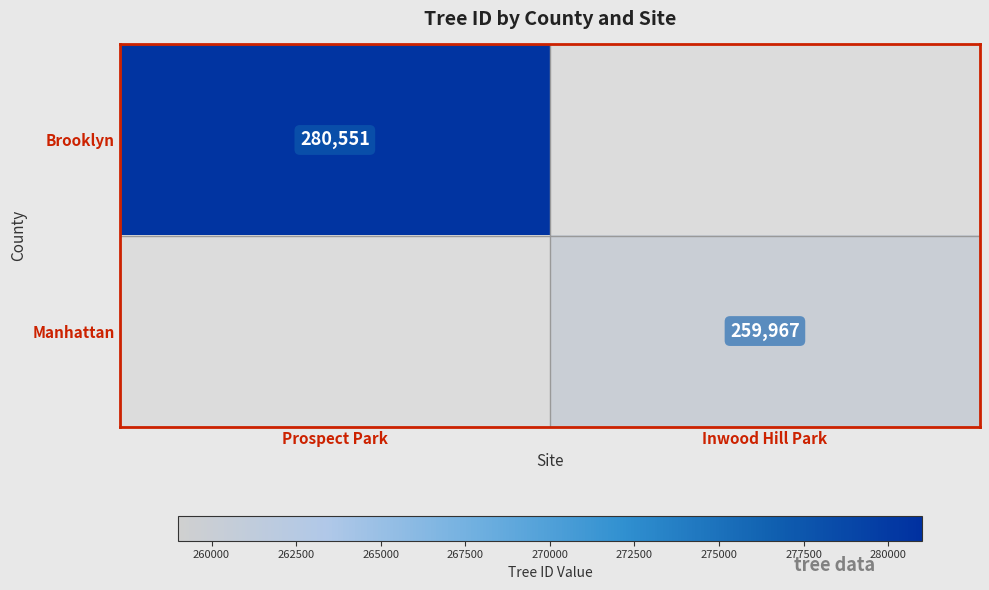

What is the maximum value shown in the chart?

280551.0